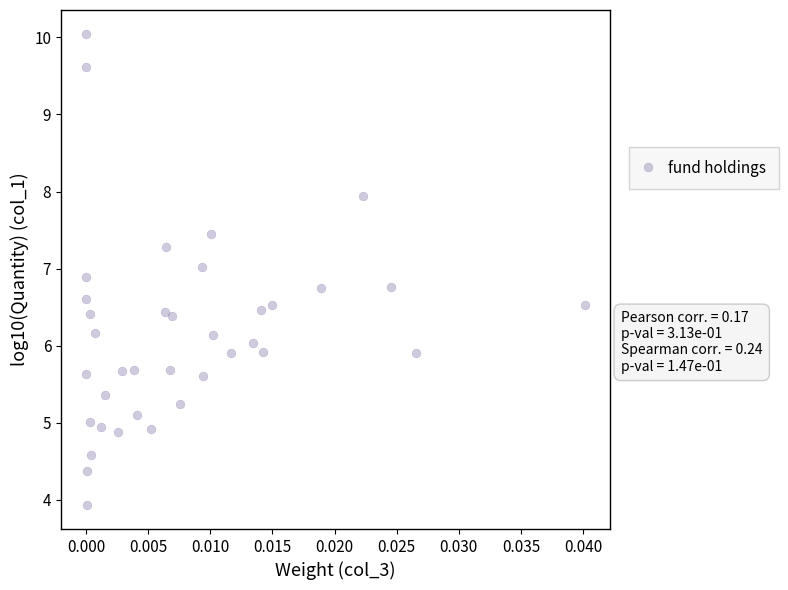

How many data points are displayed?

37